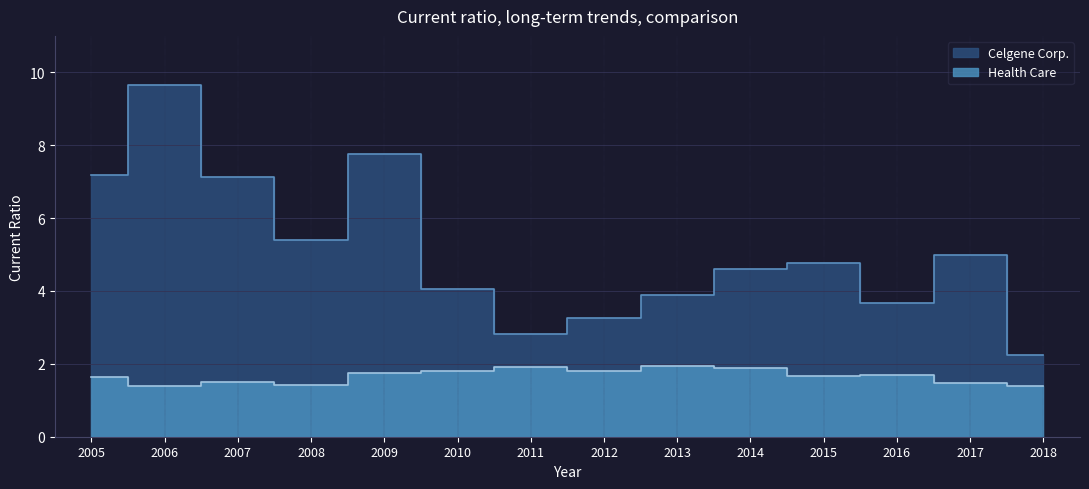

Which label corresponds to the largest value in the chart?

2006